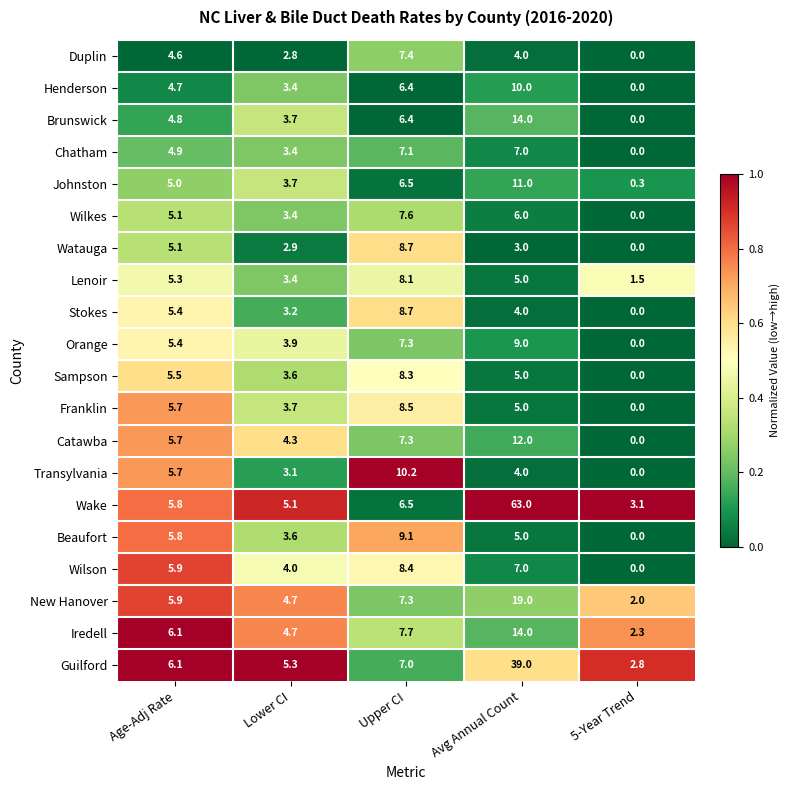

What is the total value across all series at Avg Annual Count?

246.0